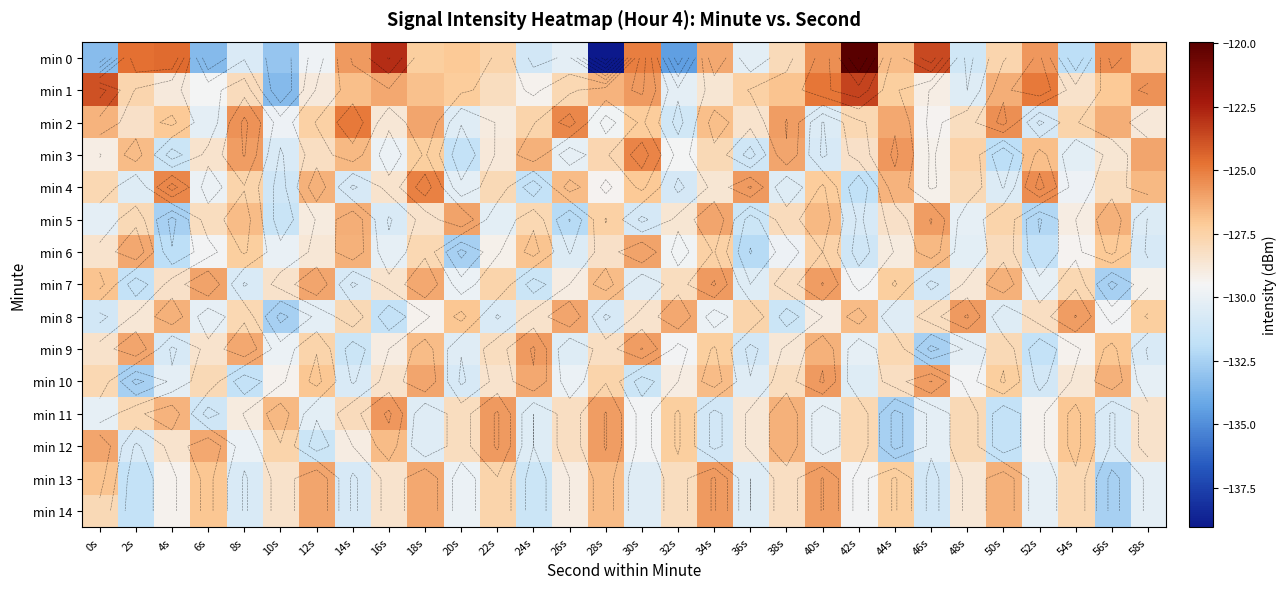

What is the difference between the second highest and second lowest values in the min 10 series?

5.7